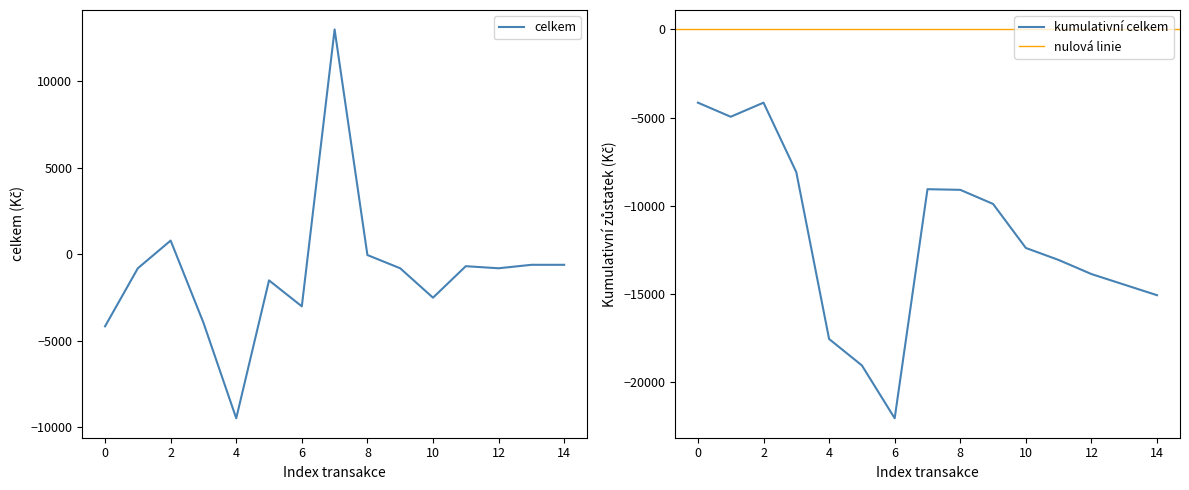

Does the chart have visible grid lines?

No